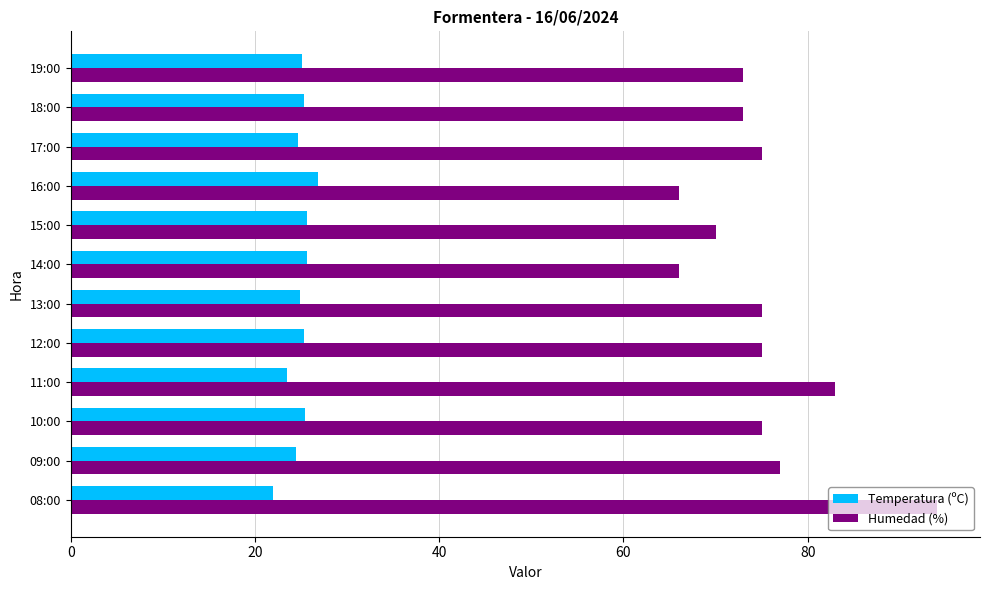

Which series has the widest spread of values?

Humedad (%)